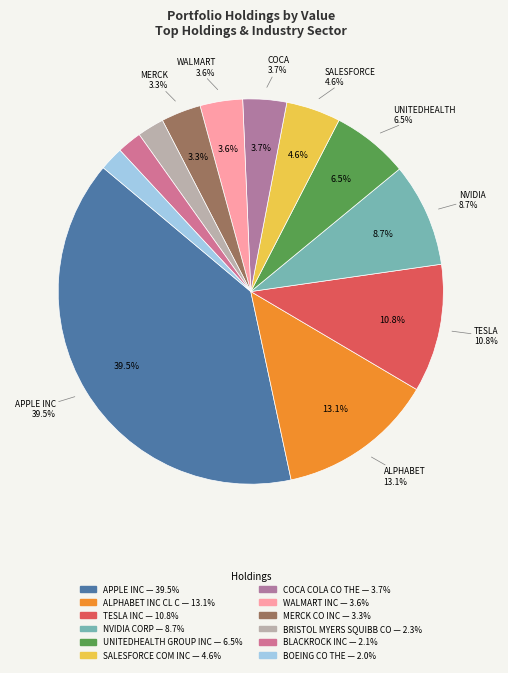

Which slice is the largest?

APPLE INC